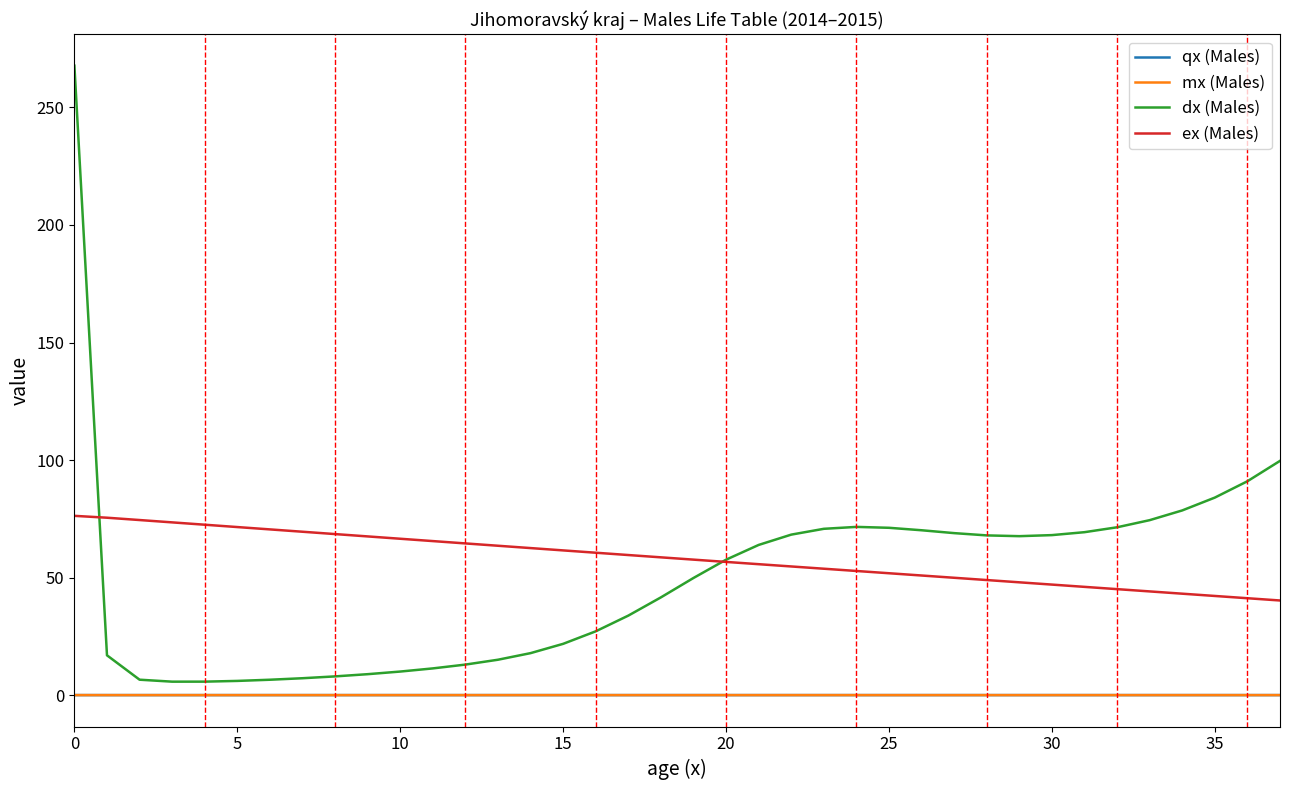

Which series has the widest spread of values?

dx (Males)